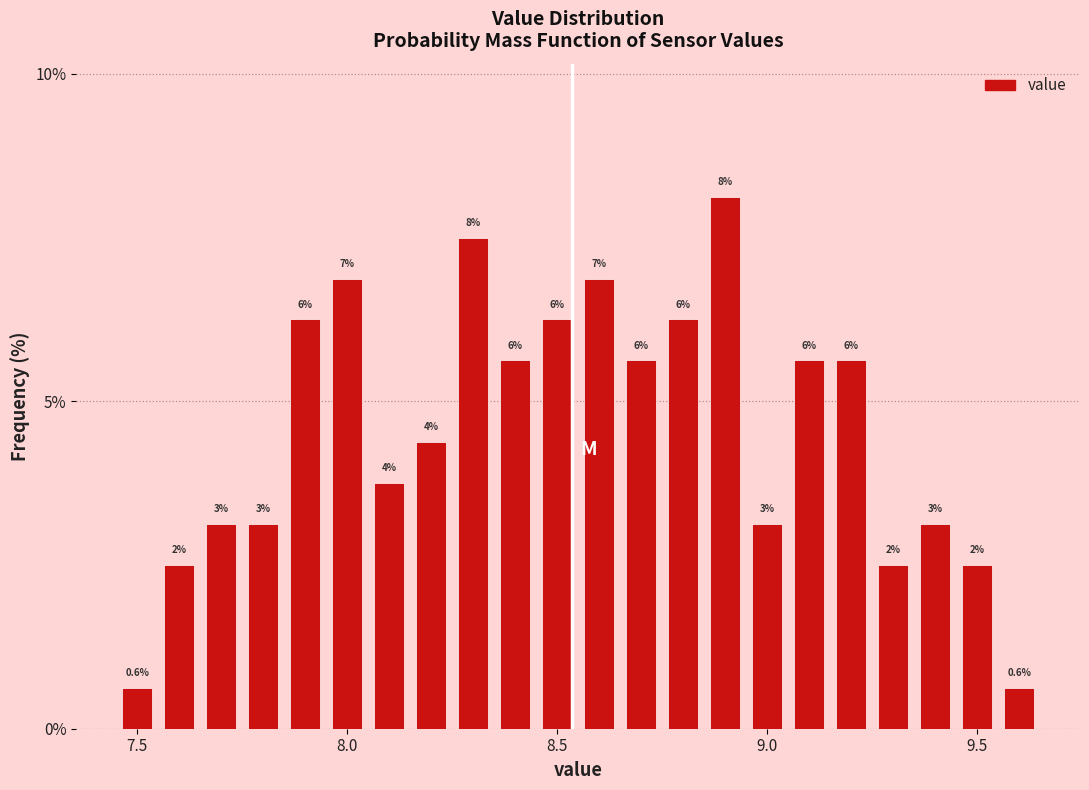

Read against the x-axis, roughly where is the centre of the tallest bar?

8.90